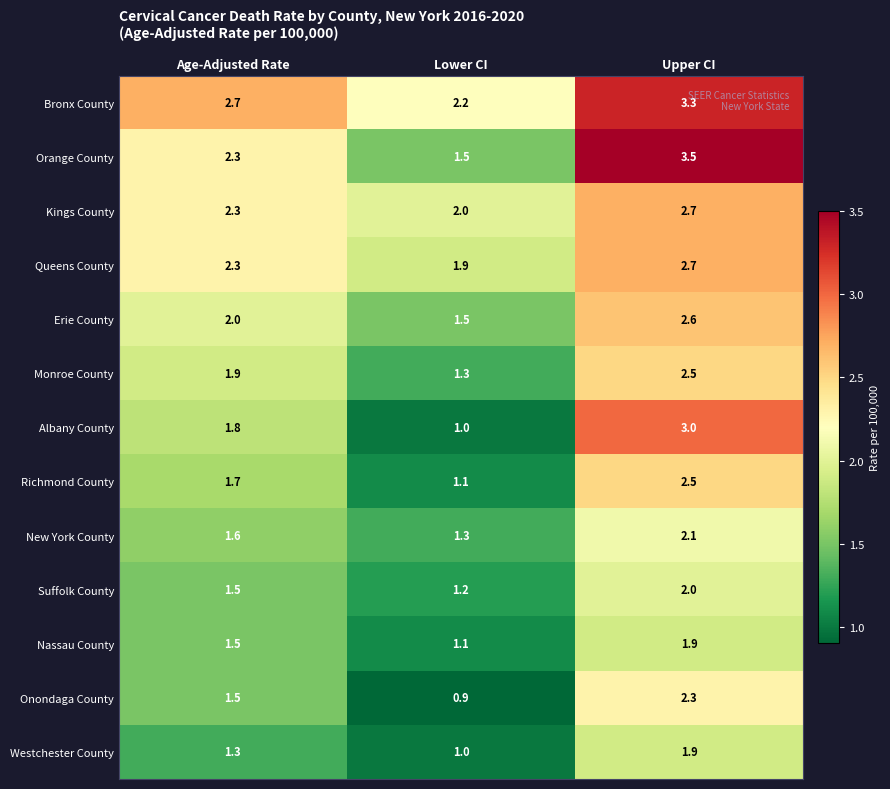

True or false: New York County has a value of 0.8 at Upper CI.

False